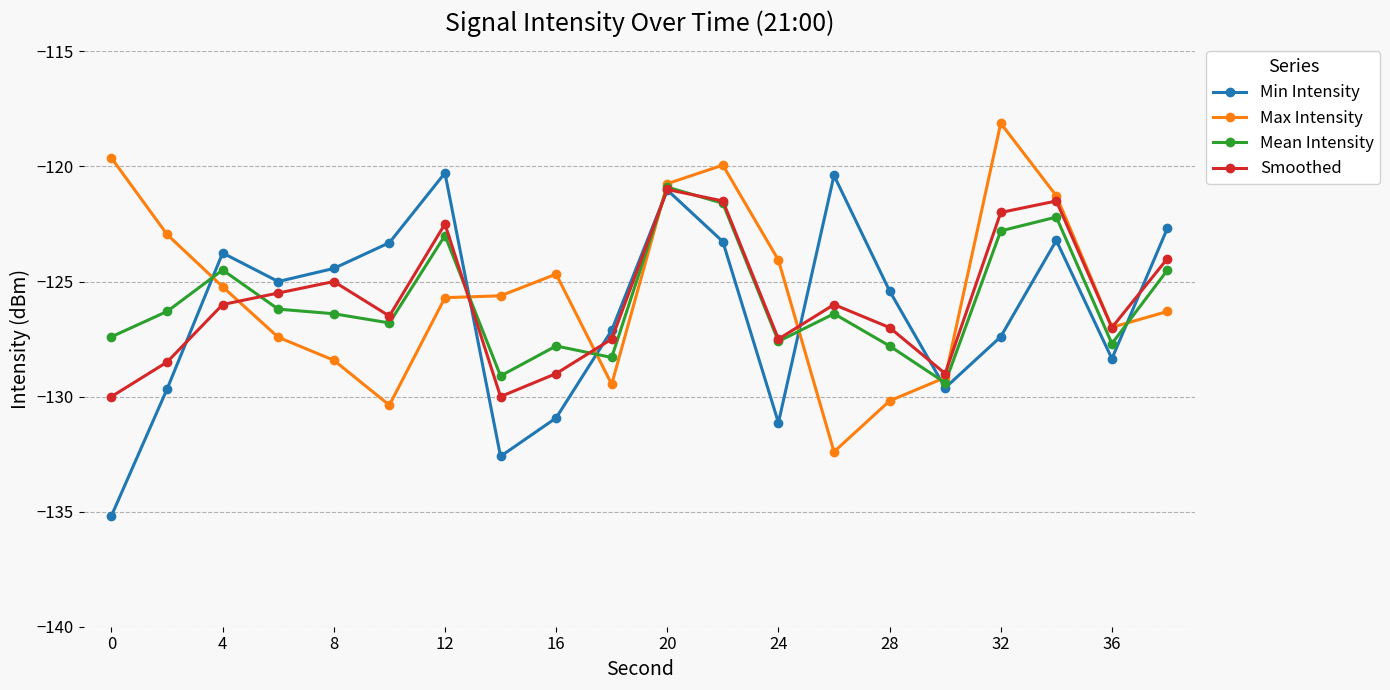

What is the value of the Smoothed point at the 4th from the left?

-125.5